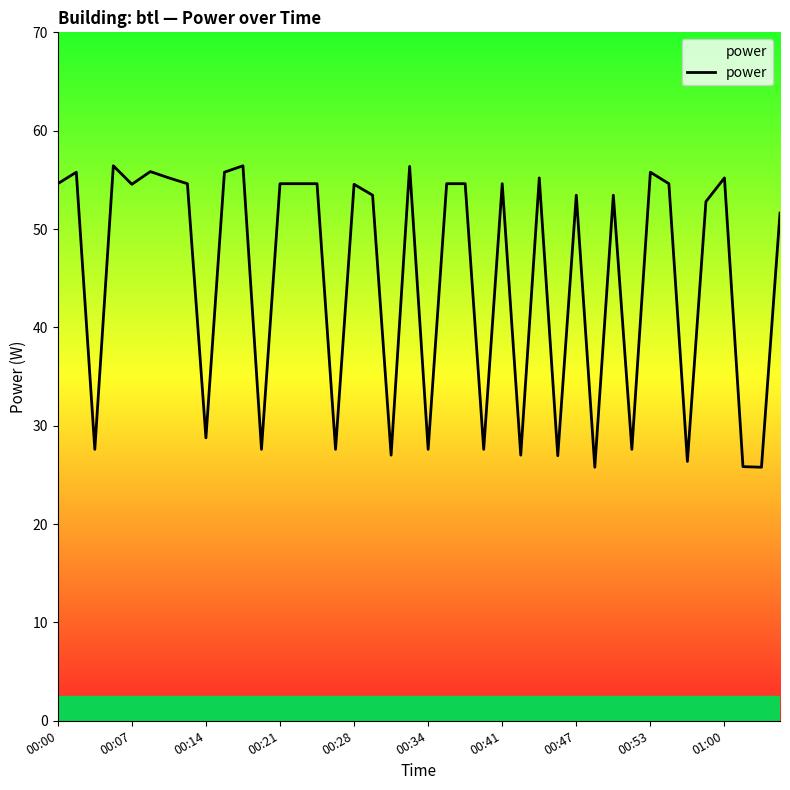

What is the sum of the values at 27 and 12?

81.6